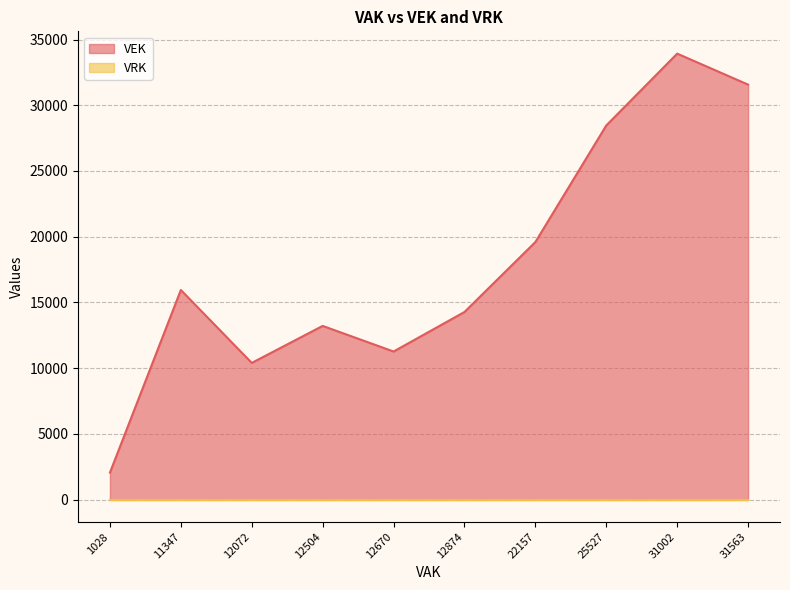

Which series has the largest total across all categories?

VEK